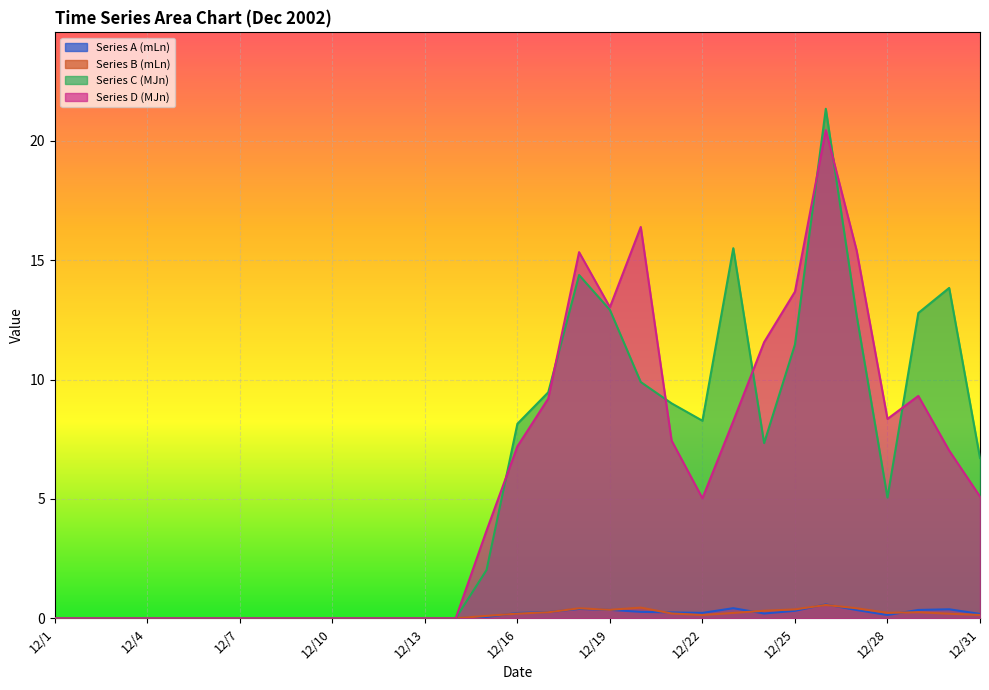

True or false: Series D (MJn) has more than 2 interior local peaks.

True